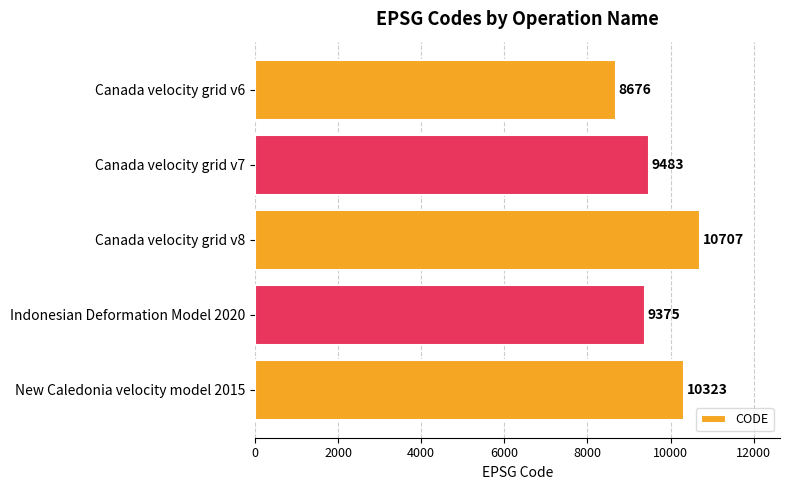

Reading top to bottom, what are all the values shown in this chart?

Canada velocity grid v6=8676	Canada velocity grid v7=9483	Canada velocity grid v8=10707	Indonesian Deformation Model 2020=9375	New Caledonia velocity model 2015=10323